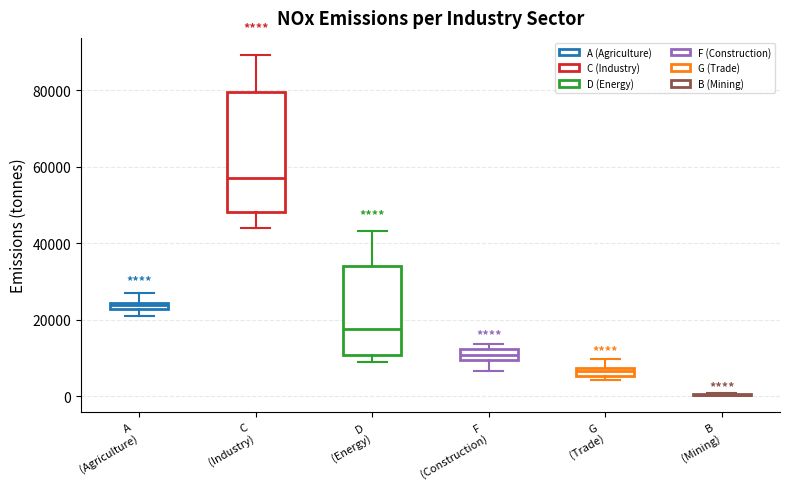

Comparing the boxes themselves (not the whiskers), which one is the tallest?

C (Industry)